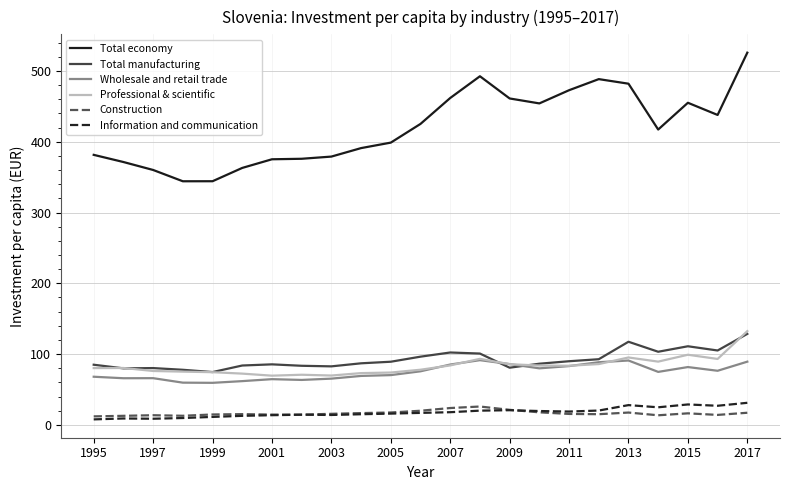

Which series has the largest total across all categories?

Total economy